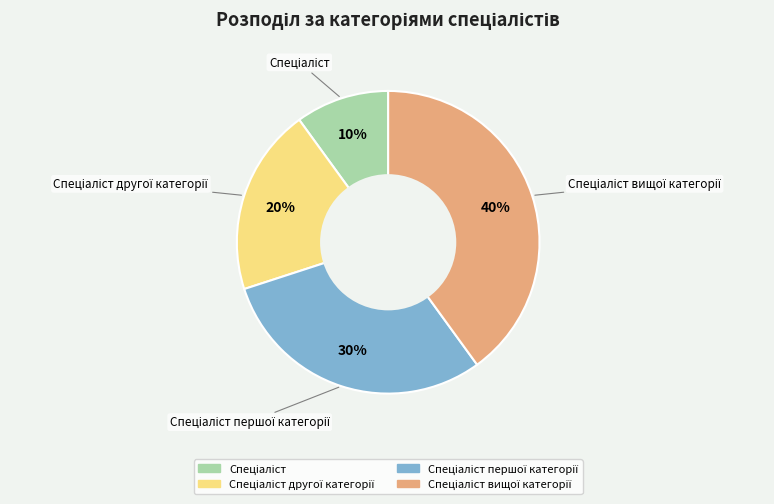

Does any single category account for the majority?

No